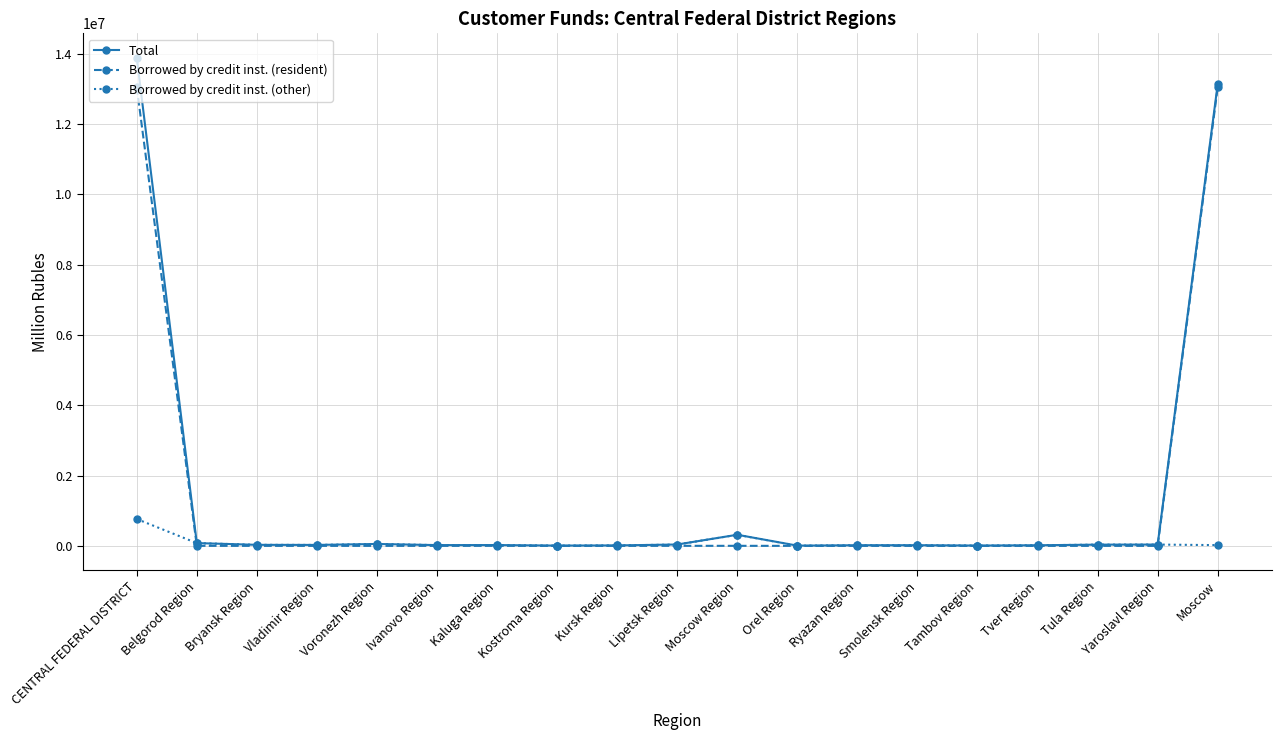

What is the greatest value displayed?

13882029